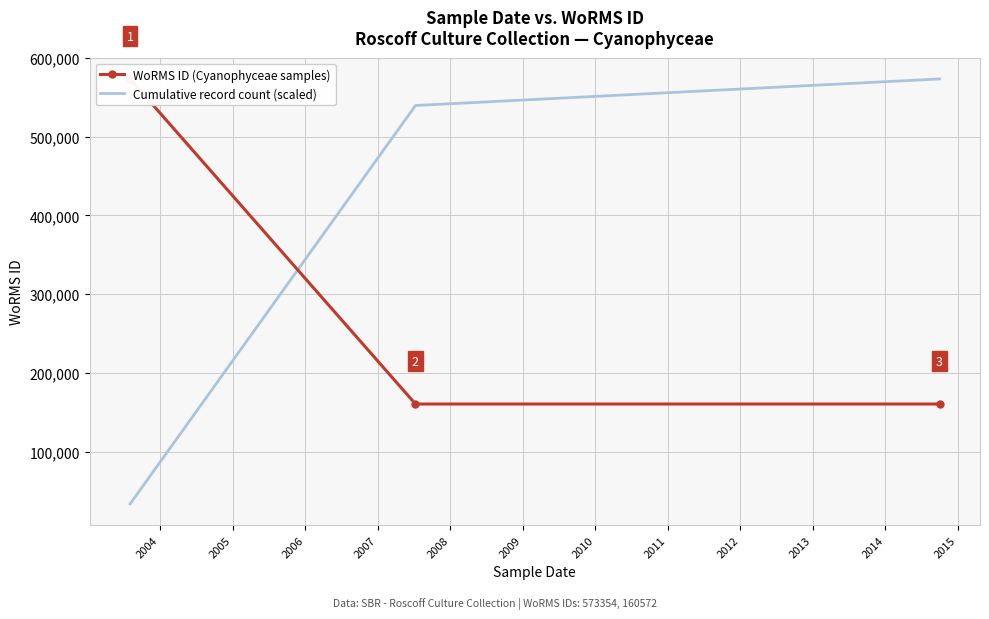

How many data points in Cumulative record count (scaled) are above 539627?

2